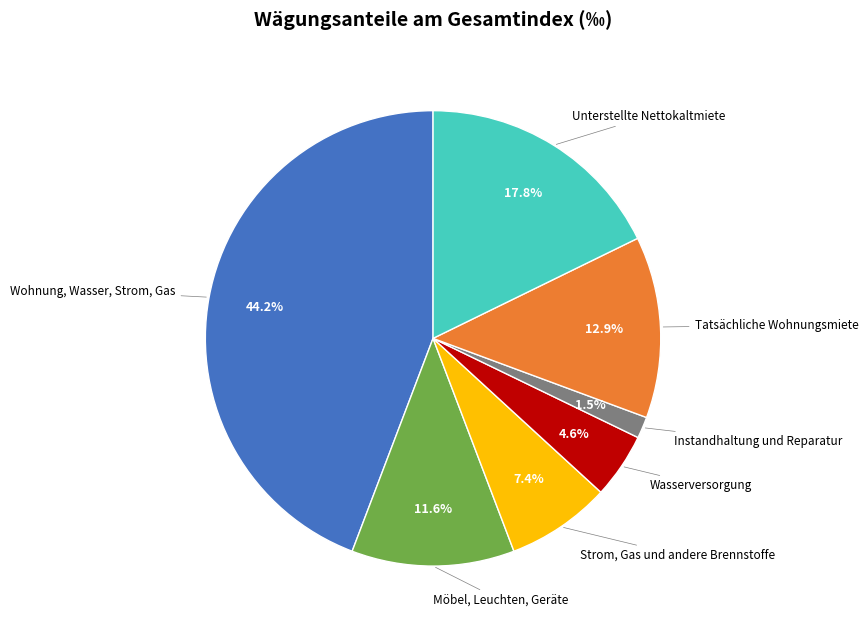

How much of the chart is everything except Wohnung, Wasser, Strom, Gas?

55.8%